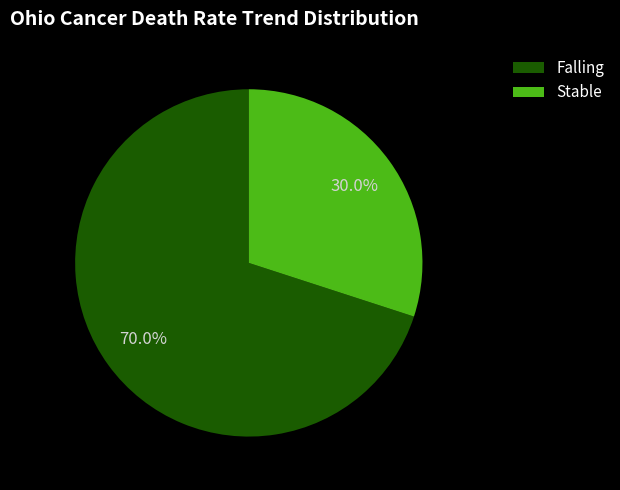

Rank the categories by value from lowest to highest.

Stable, Falling